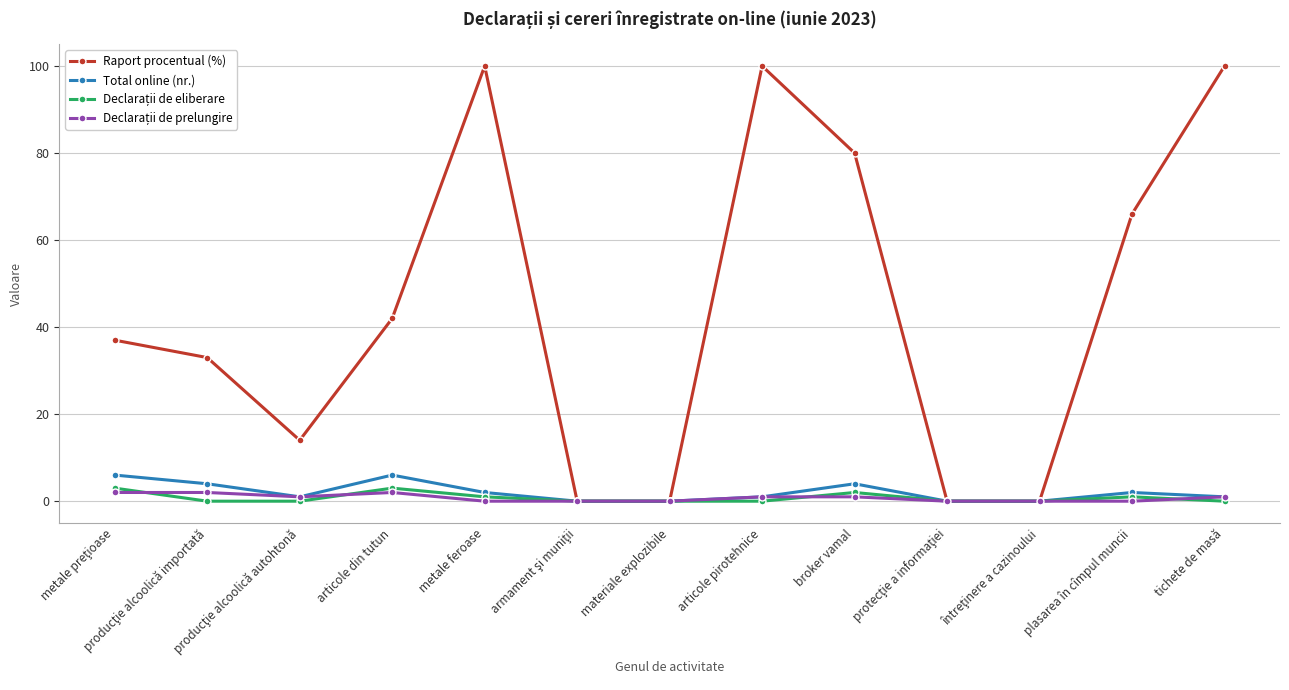

At how many categories does at least one series exceed 55?

5